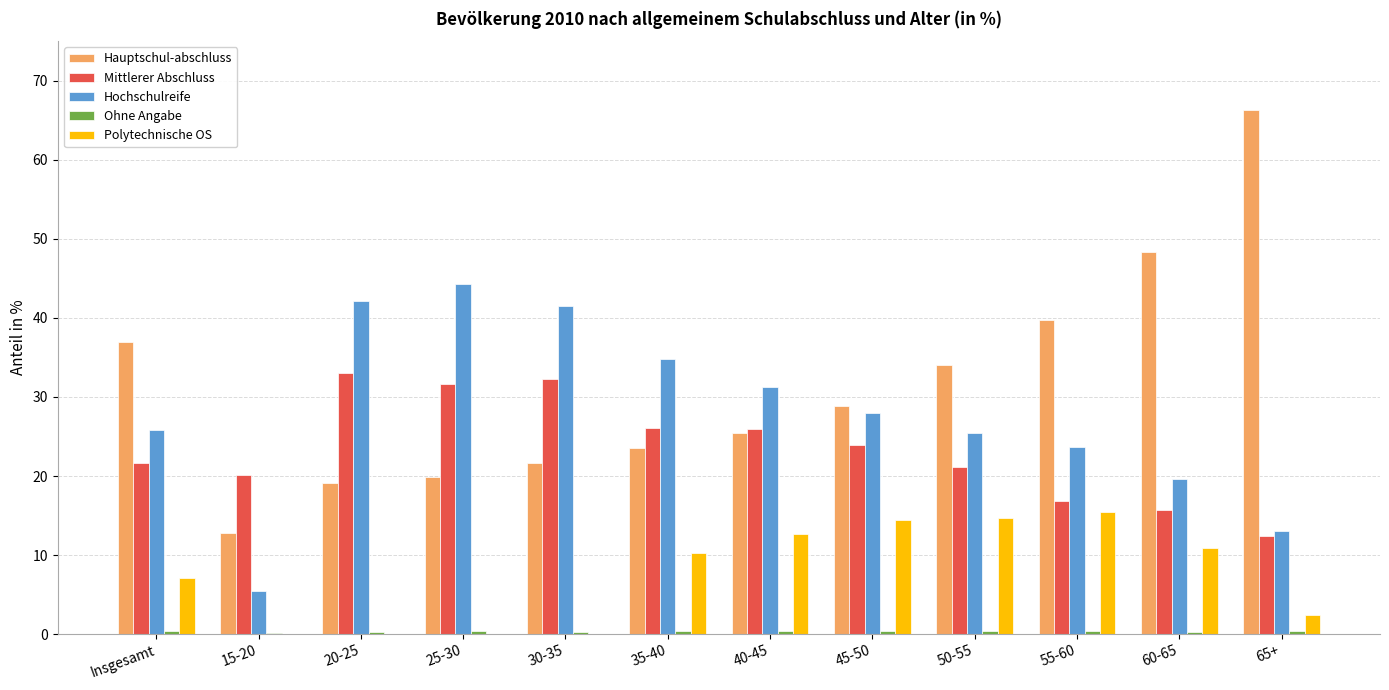

Which series has the largest total across all categories?

Hauptschul-abschluss